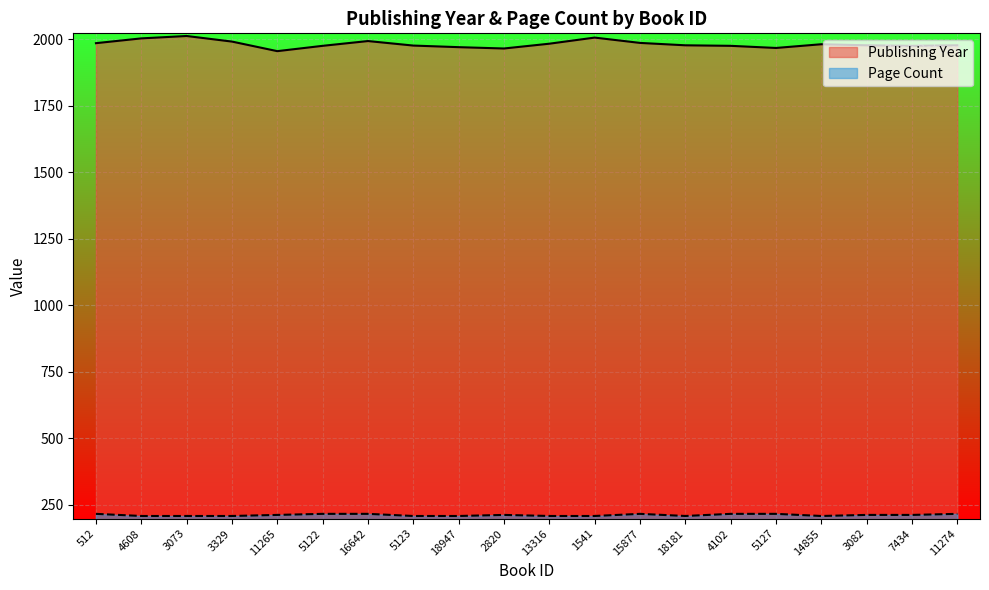

What is the highest value of the pageCount series?

216